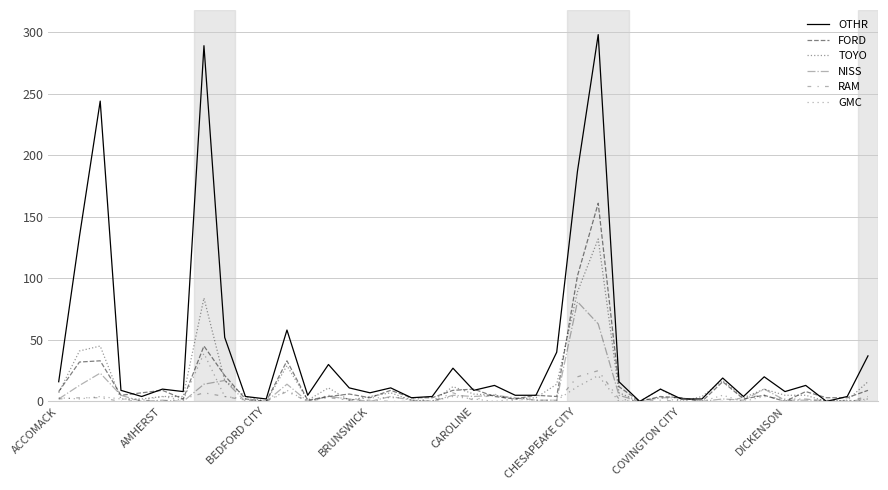

Is this an area chart (filled region under the line)?

No